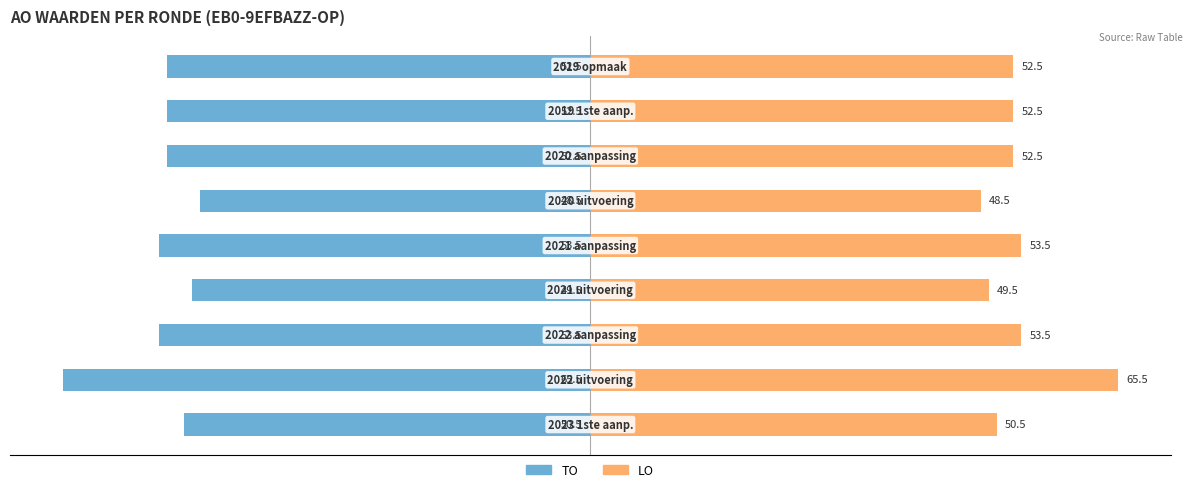

What is the difference between the highest and lowest values at 0?

107.0